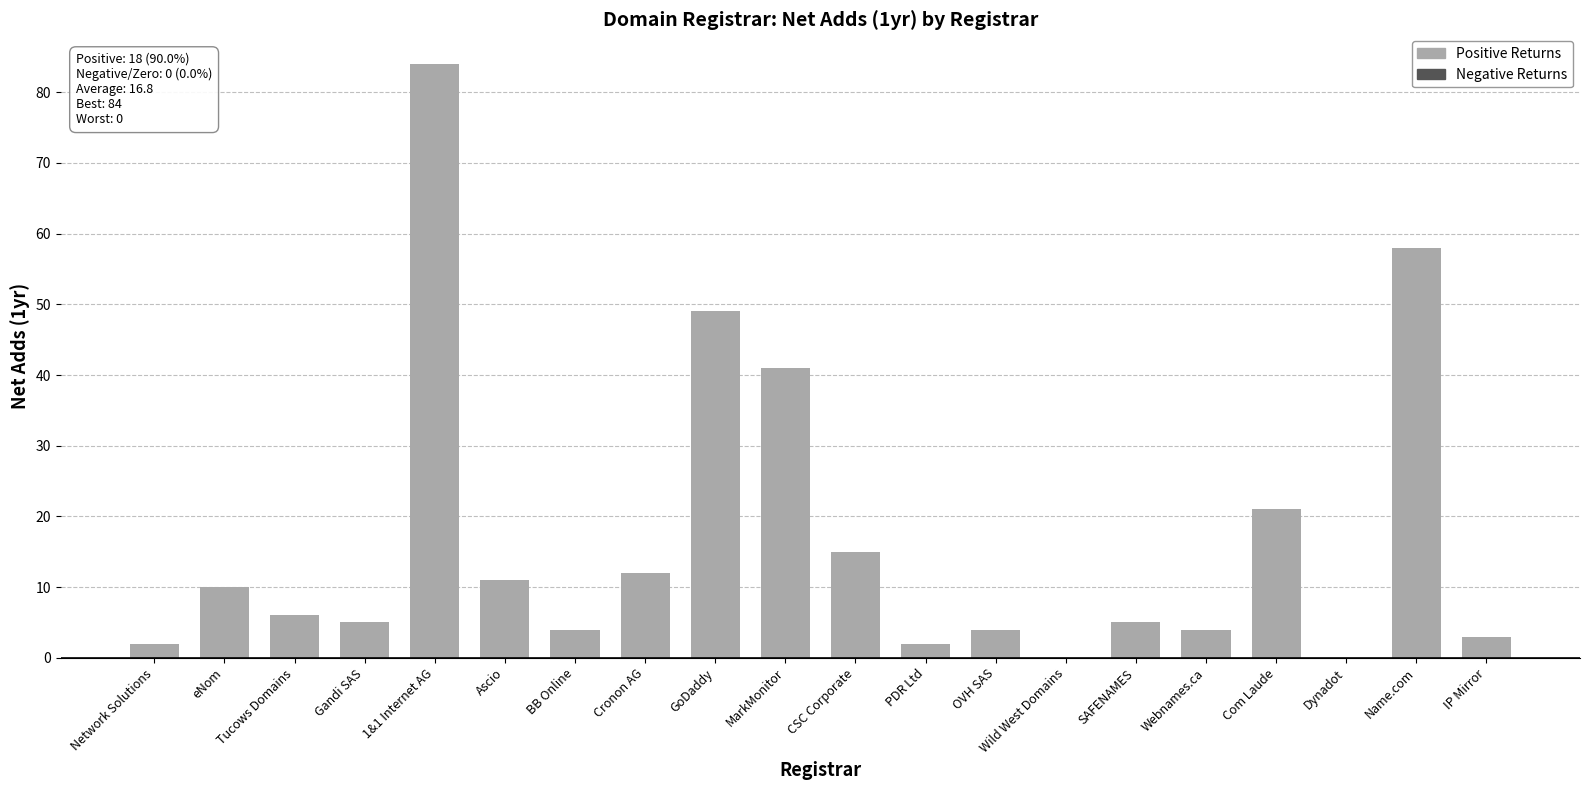

True or false: the data shows 3 at Ascio.

False